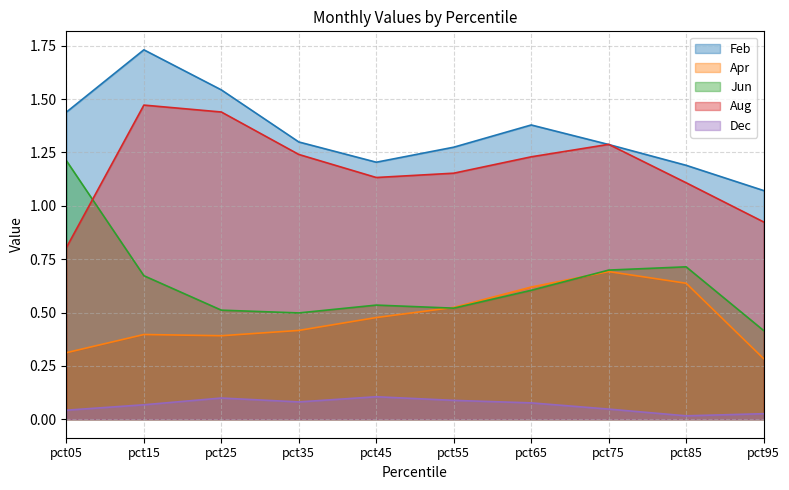

At which category is the sum across all series the highest?

pct15